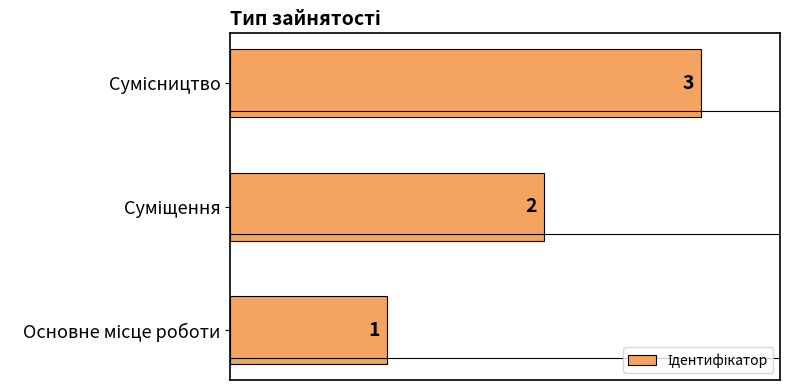

What is the maximum value shown in the chart?

3